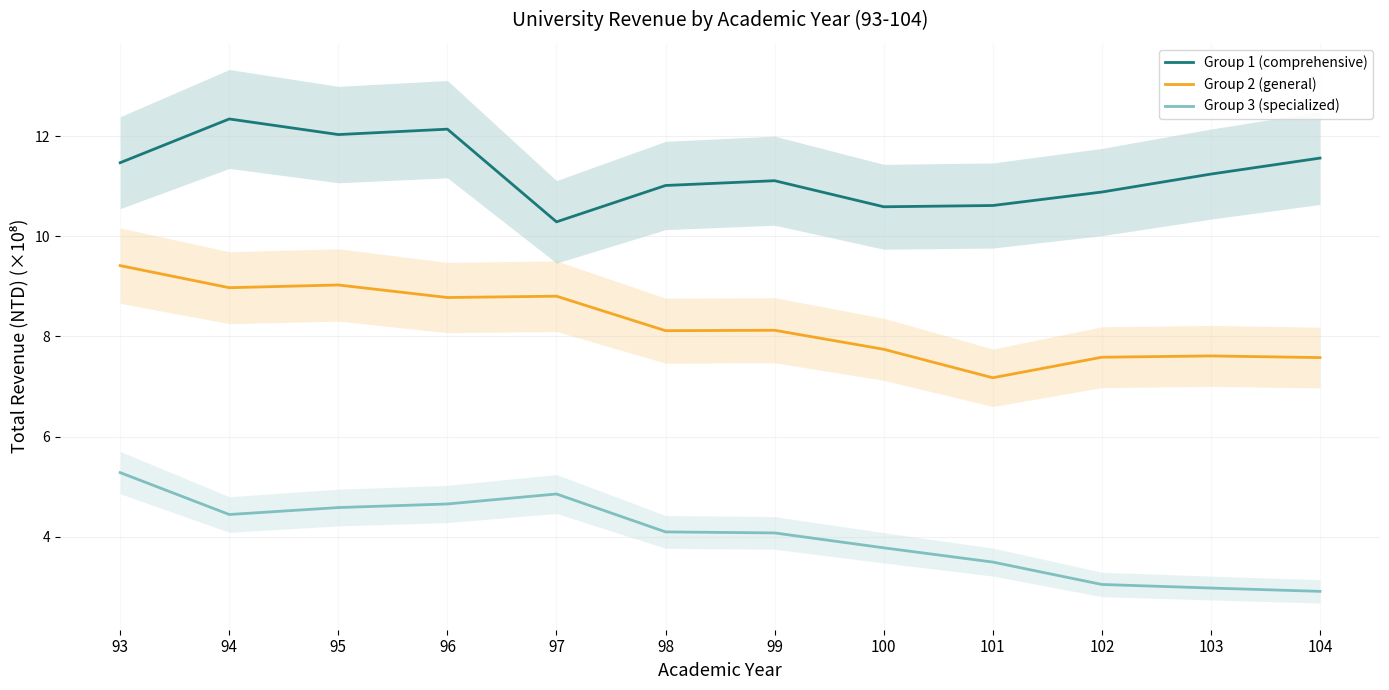

Reading left to right, what are all the values shown in this chart?

Group 1 (comprehensive): 93=11.5	94=12.3	95=12.0	96=12.1	97=10.3	98=11.0	99=11.1	100=10.6	101=10.6	102=10.9	103=11.2	104=11.6
Group 2 (general): 93=9.4	94=9.0	95=9.0	96=8.8	97=8.8	98=8.1	99=8.1	100=7.7	101=7.2	102=7.6	103=7.6	104=7.6
Group 3 (specialized): 93=5.3	94=4.4	95=4.6	96=4.7	97=4.9	98=4.1	99=4.1	100=3.8	101=3.5	102=3.0	103=3.0	104=2.9